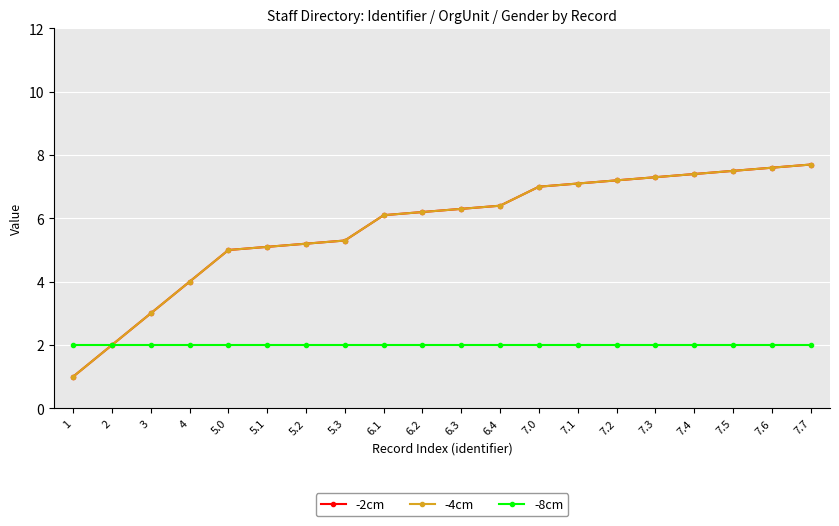

True or false: -2cm and -8cm intersect in this chart.

False